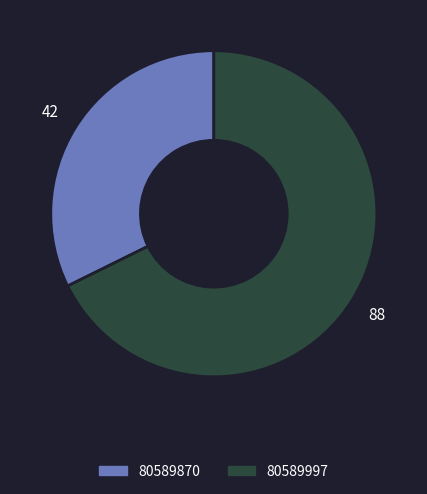

True or false: 80589870 accounts for 32% of the total.

True